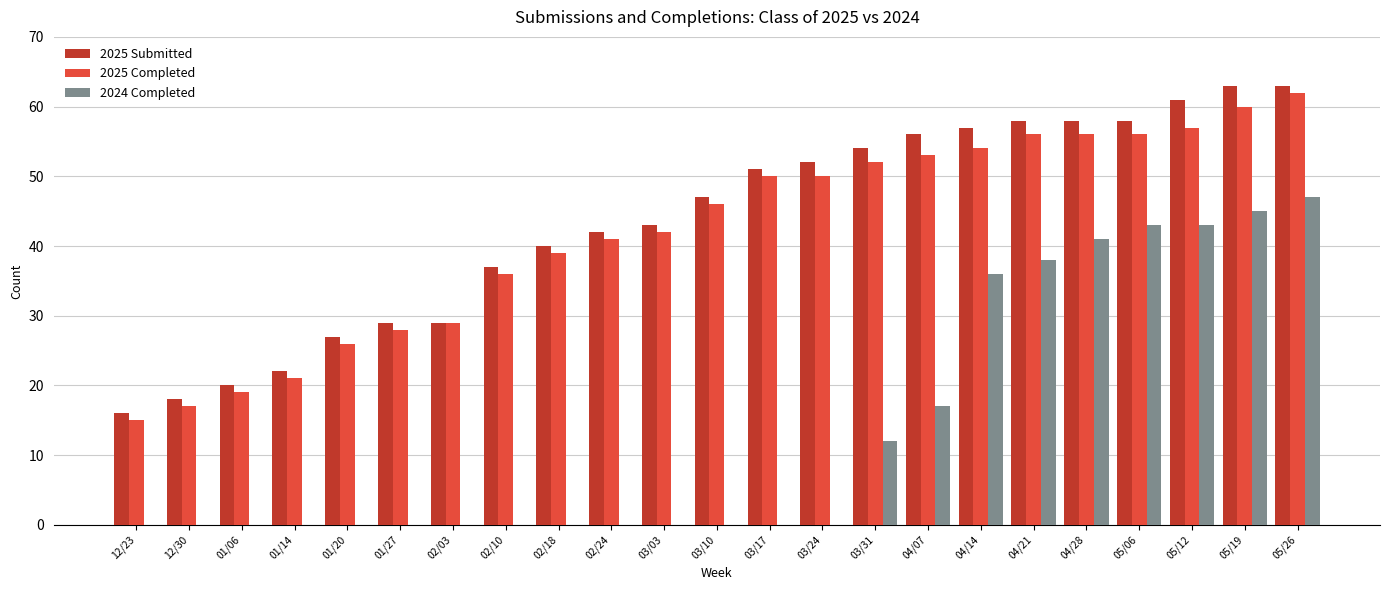

At which label is 2025 Submitted closest to 39?

02/18